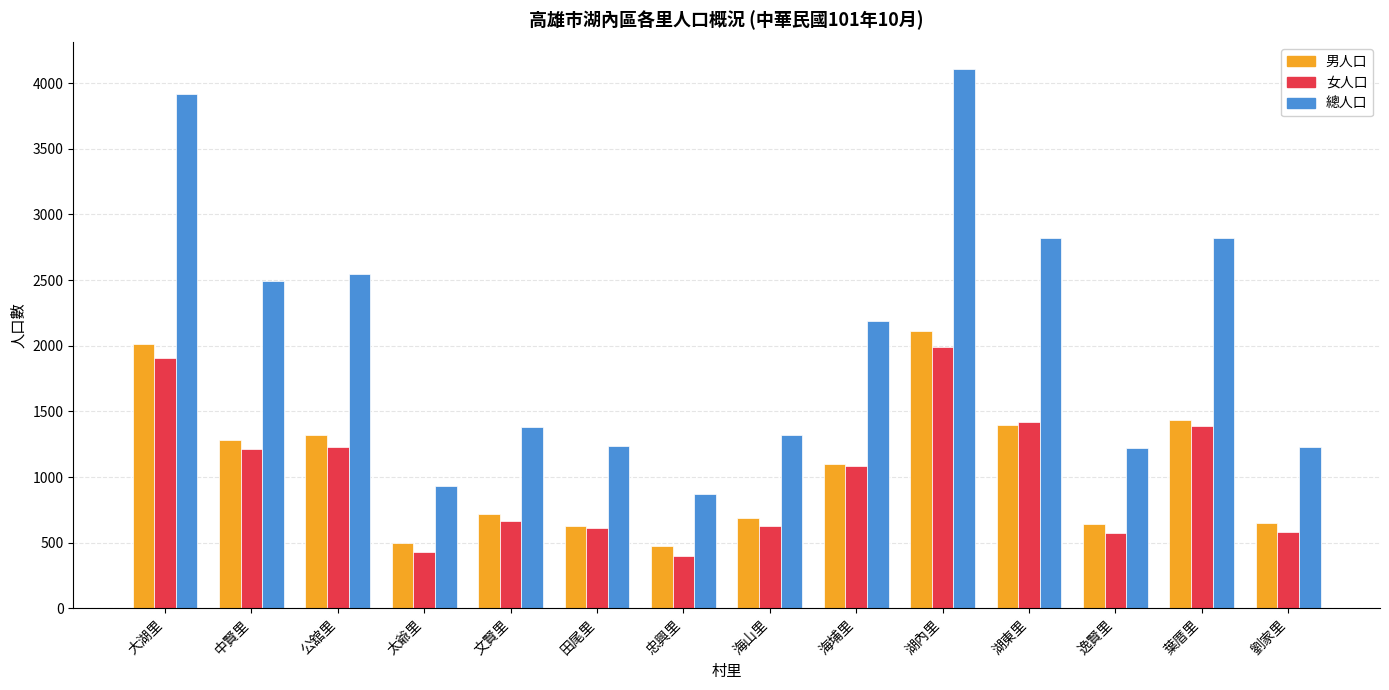

What is the difference between the 女人口 values at 海埔里 and 文賢里?

415